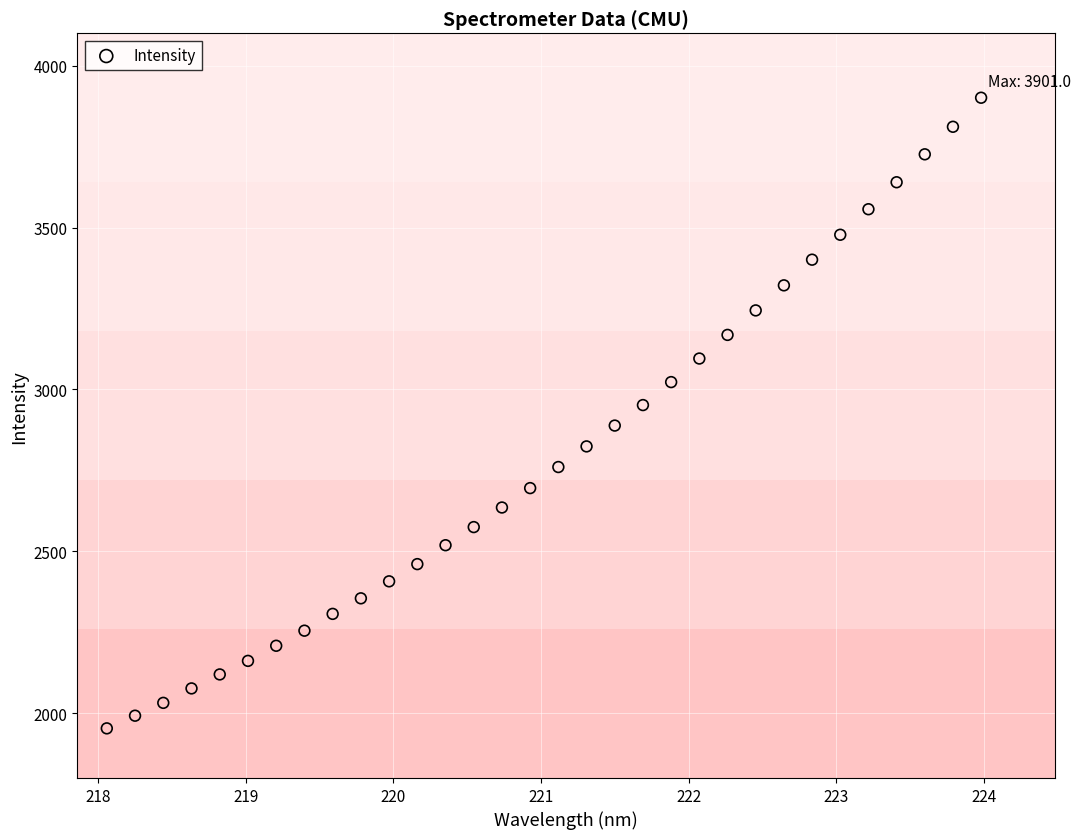

What is the range of Y values (max minus min)?

1947.6